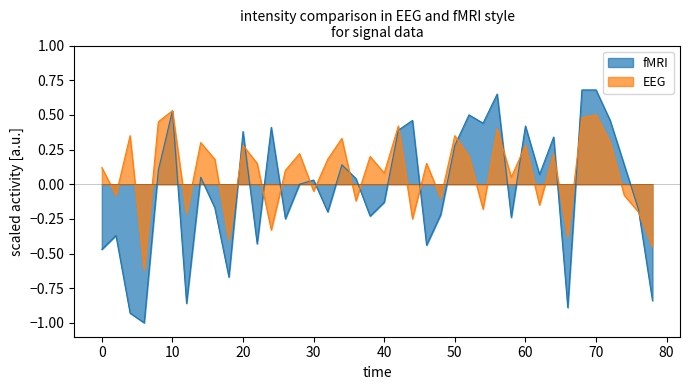

What are all the series names shown in the legend?

fMRI, EEG